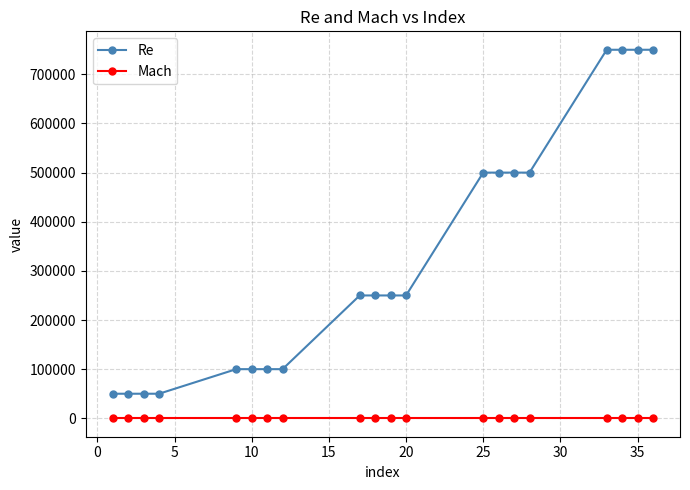

Which series has the largest total across all categories?

Re